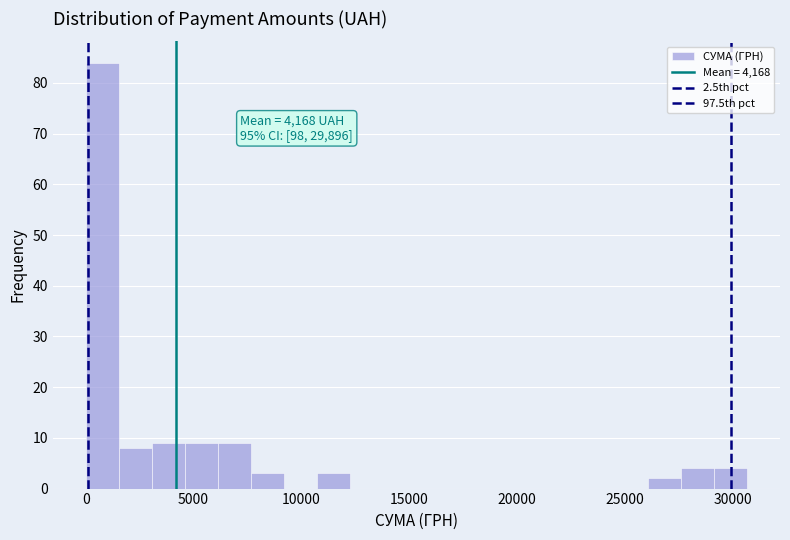

Read against the x-axis, roughly where is the centre of the tallest bar?

1000